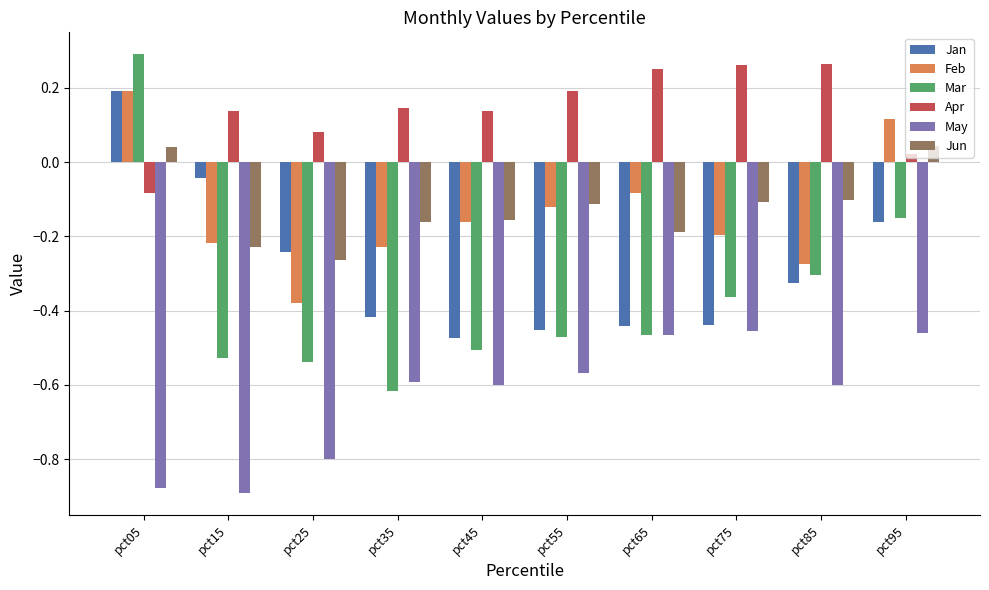

Count the number of categories in the chart.

10